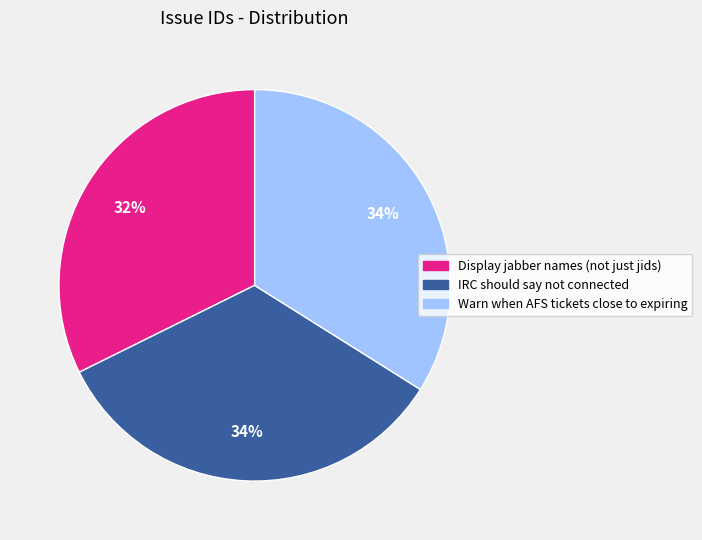

Which has a higher value, Display jabber names (not just jids) or IRC should say not connected?

IRC should say not connected